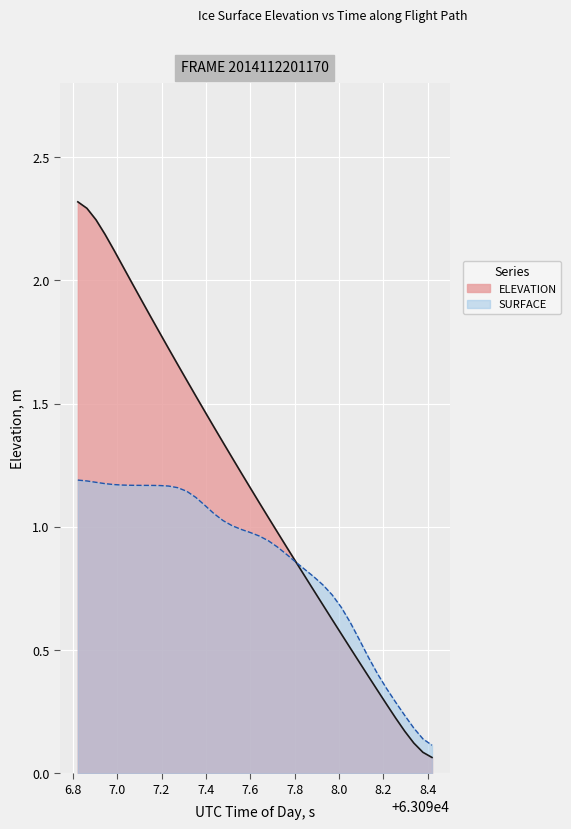

What is the maximum value shown in the chart?

2.3